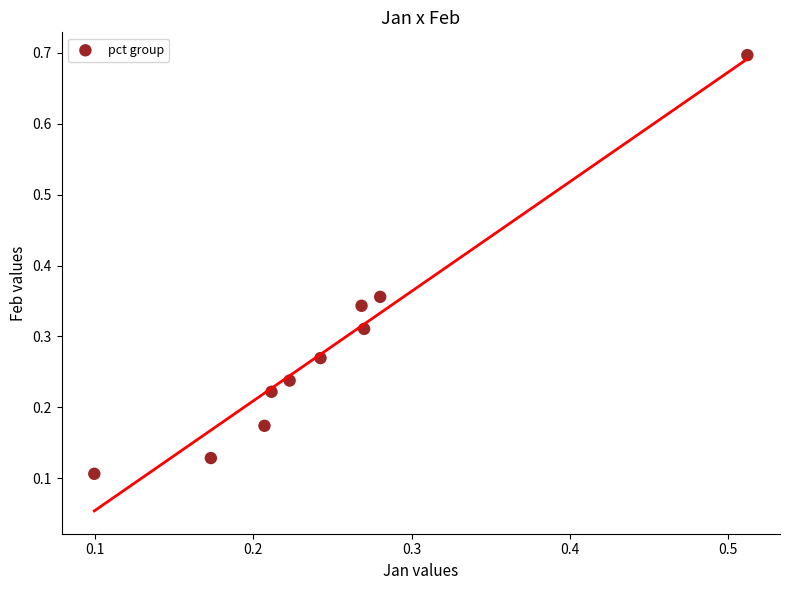

What is the range of Y values (max minus min)?

0.6